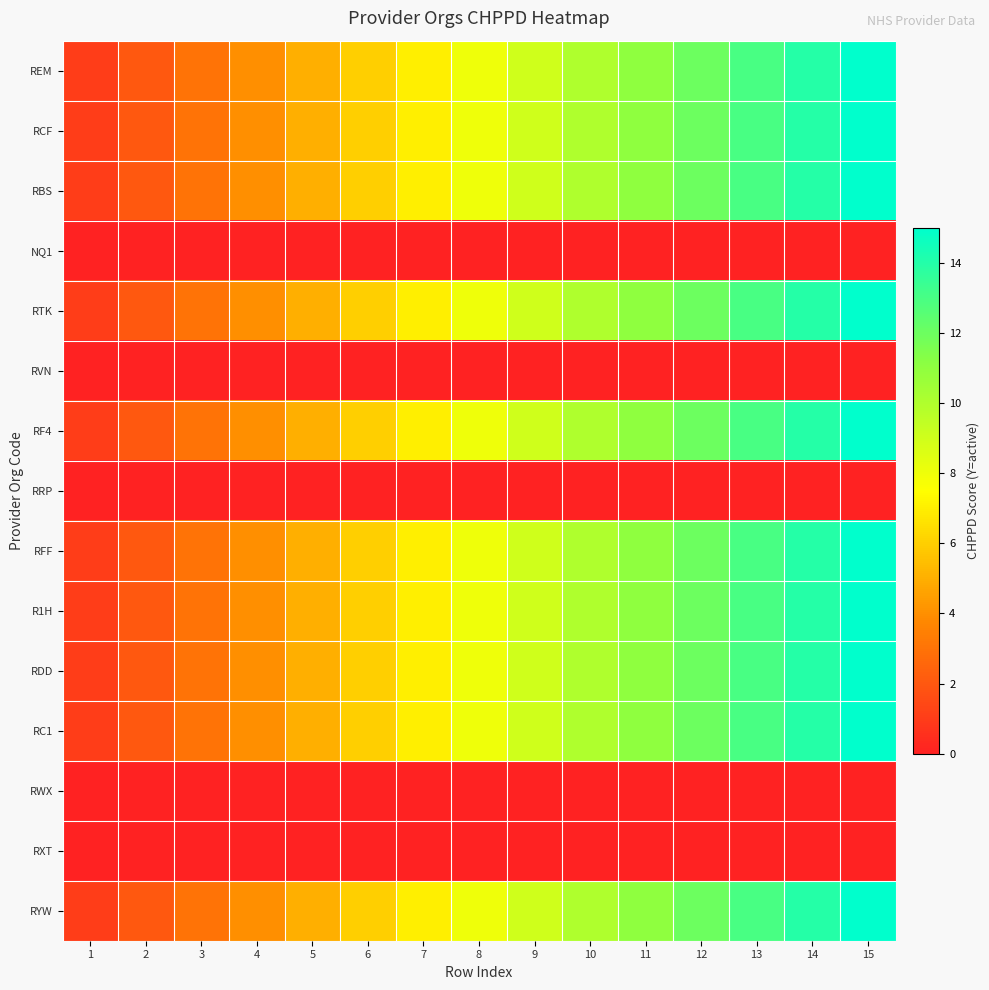

How many series are shown in this chart?

15